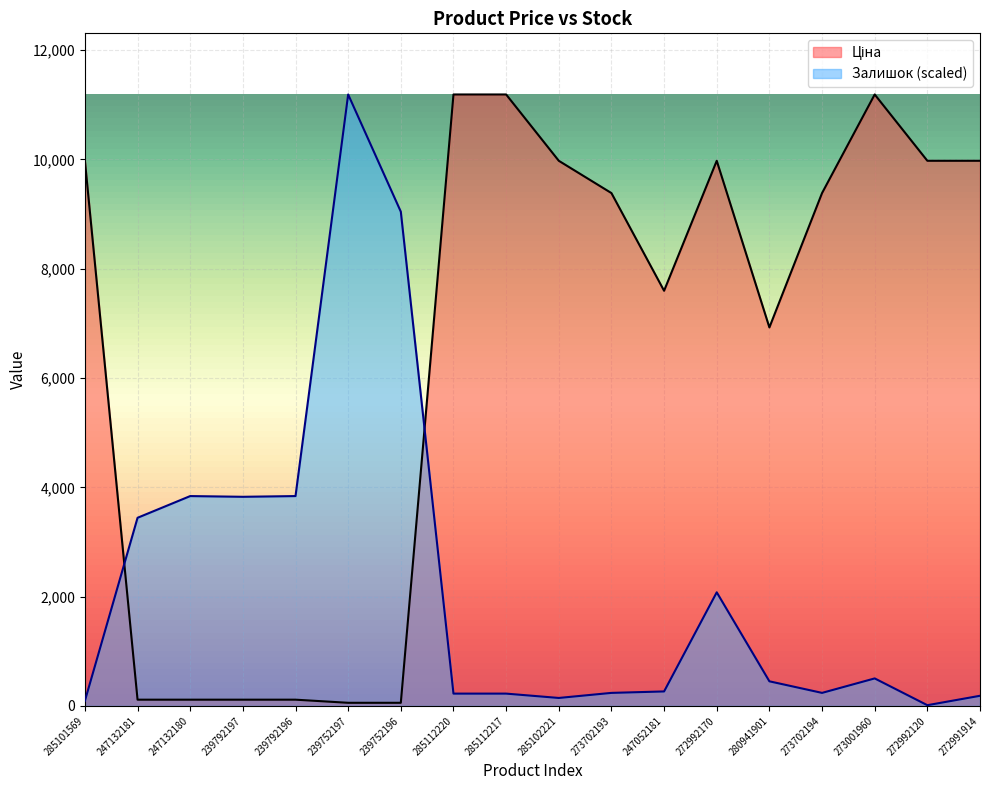

Which label corresponds to the smallest value in the chart?

272992120